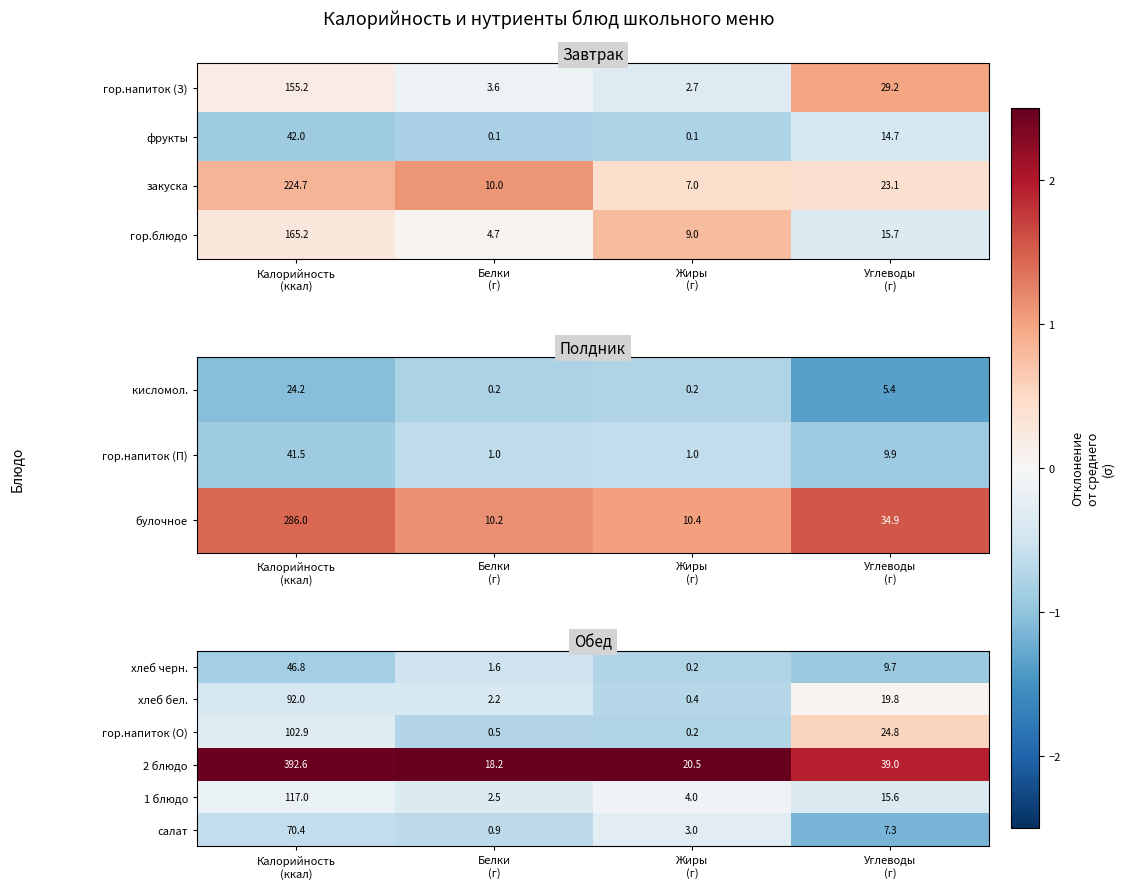

What is the minimum value for хлеб бел.?

0.4